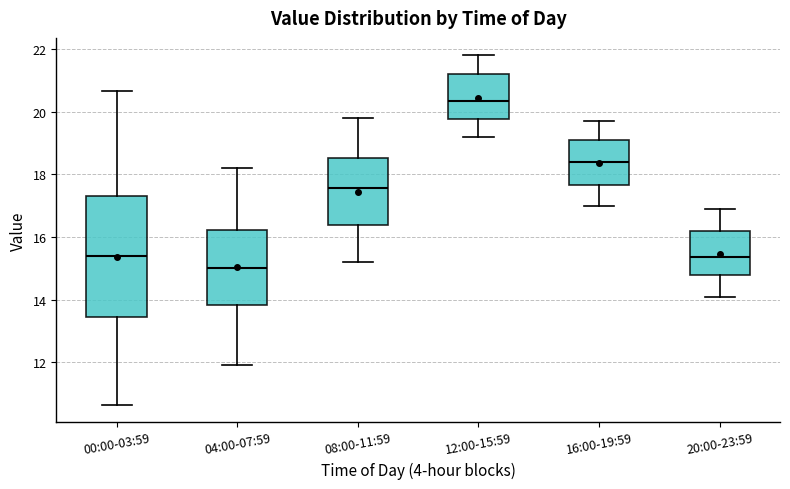

Reading left to right, transcribe this box plot: for each box, give where its median line is, the range the box spans, and where its two whiskers end, as read against the y-axis. The values are not printed on the chart, so give them approximately, as read against the axis.

00:00-03:59: median 15.4, box 13.4 to 17.4, whiskers 10.6 to 20.6
04:00-07:59: median 15.0, box 13.8 to 16.2, whiskers 12.0 to 18.2
08:00-11:59: median 17.6, box 16.4 to 18.6, whiskers 15.2 to 19.8
12:00-15:59: median 20.4, box 19.8 to 21.2, whiskers 19.2 to 21.8
16:00-19:59: median 18.4, box 17.6 to 19.2, whiskers 17.0 to 19.8
20:00-23:59: median 15.4, box 14.8 to 16.2, whiskers 14.2 to 17.0